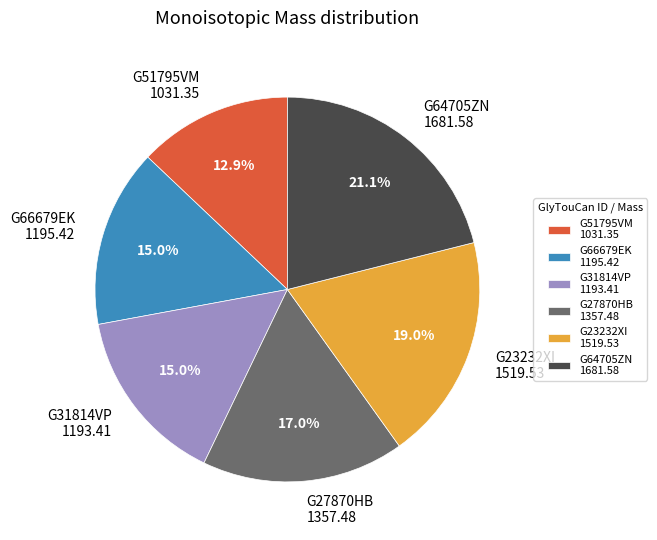

Which slice is the largest?

G64705ZN 1681.58